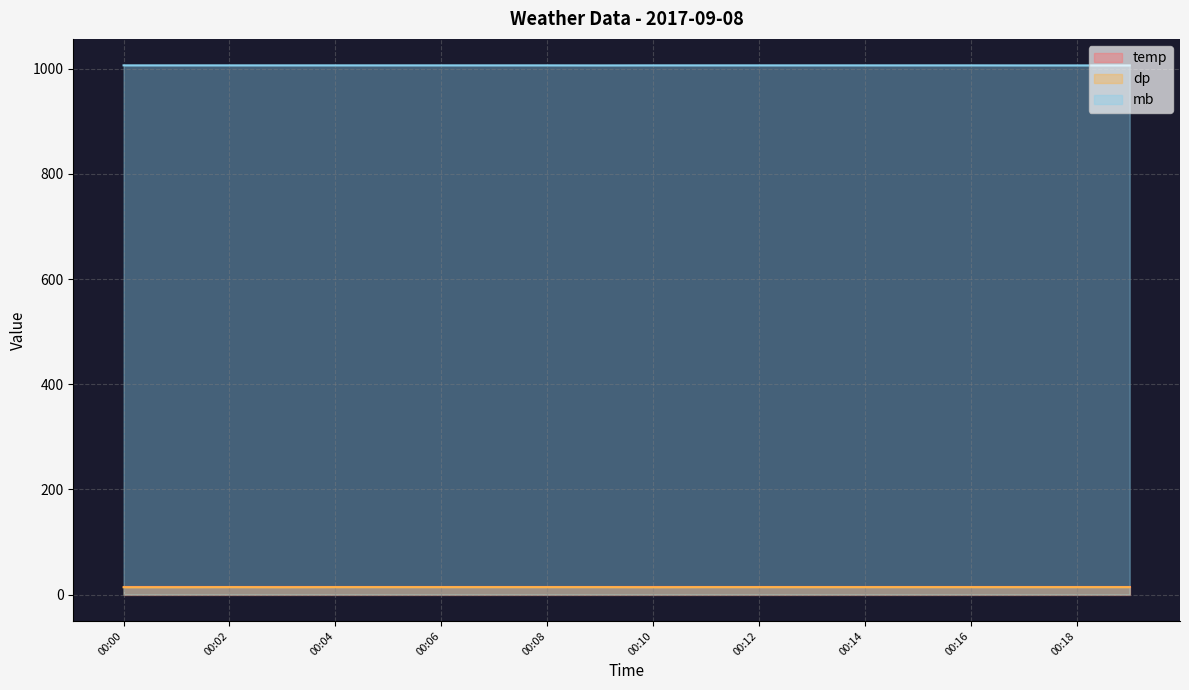

At which label does dp reach its minimum?

00:00